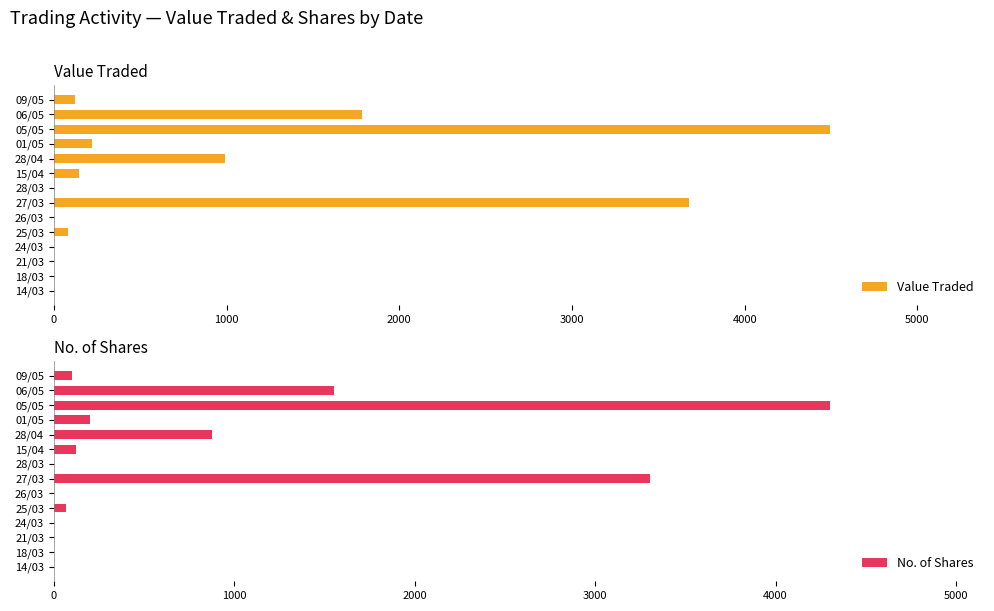

Which series has the largest total across all categories?

Value Traded